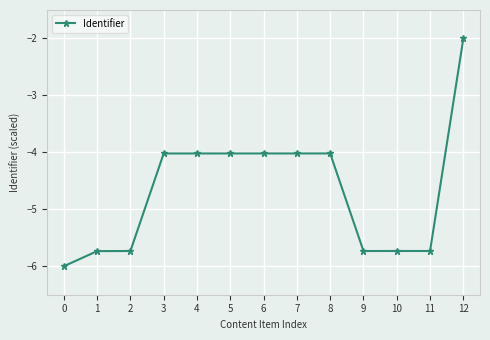

Reading right to left, list all the values displayed in this chart.

-2.0	-5.7	-5.7	-5.7	-4.0	-4.0	-4.0	-4.0	-4.0	-4.0	-5.7	-5.7	-6.0